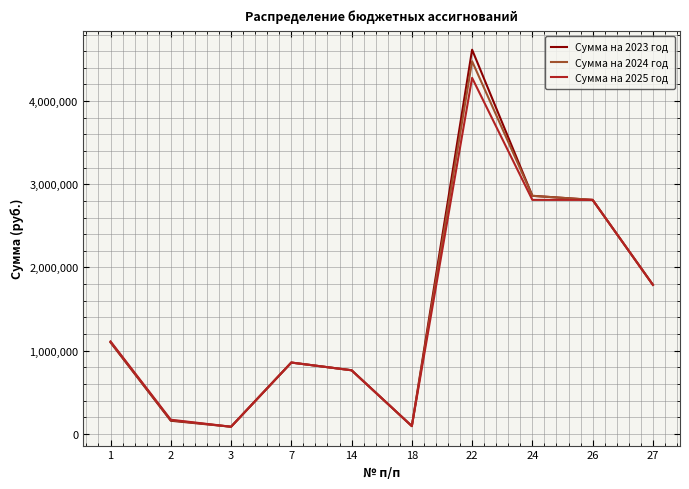

List the series in order of their peak value, highest first.

Сумма на 2023 год, Сумма на 2024 год, Сумма на 2025 год